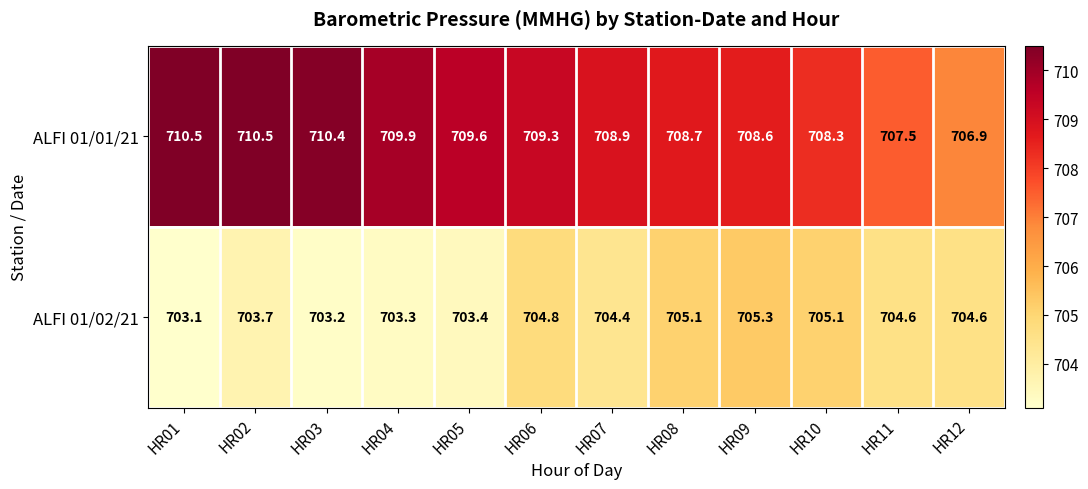

What is the average value of the ALFI 01/02/21 series?

704.2